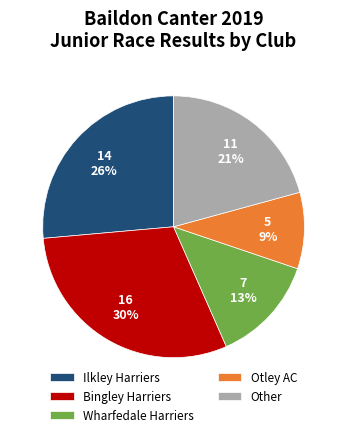

The Wharfedale Harriers slice represents 5% of the pie. True or false?

False